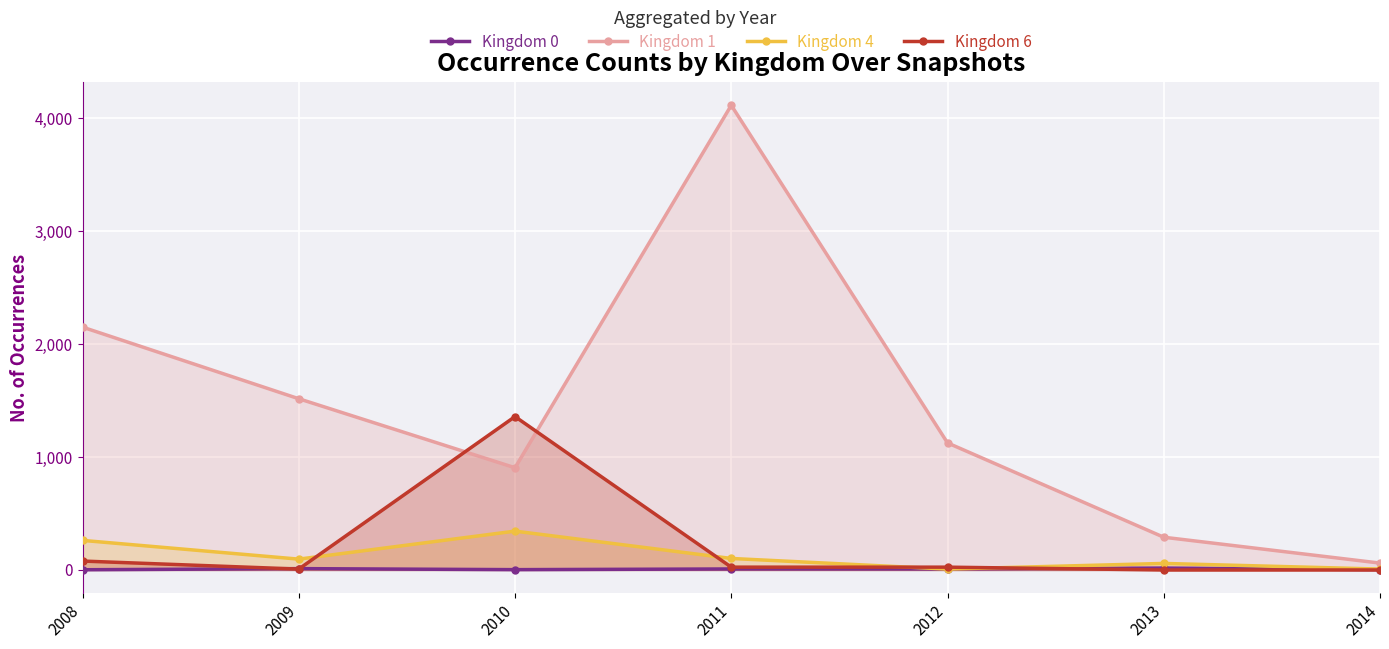

What is the difference between the second highest and second lowest values in the Kingdom 4 series?

254